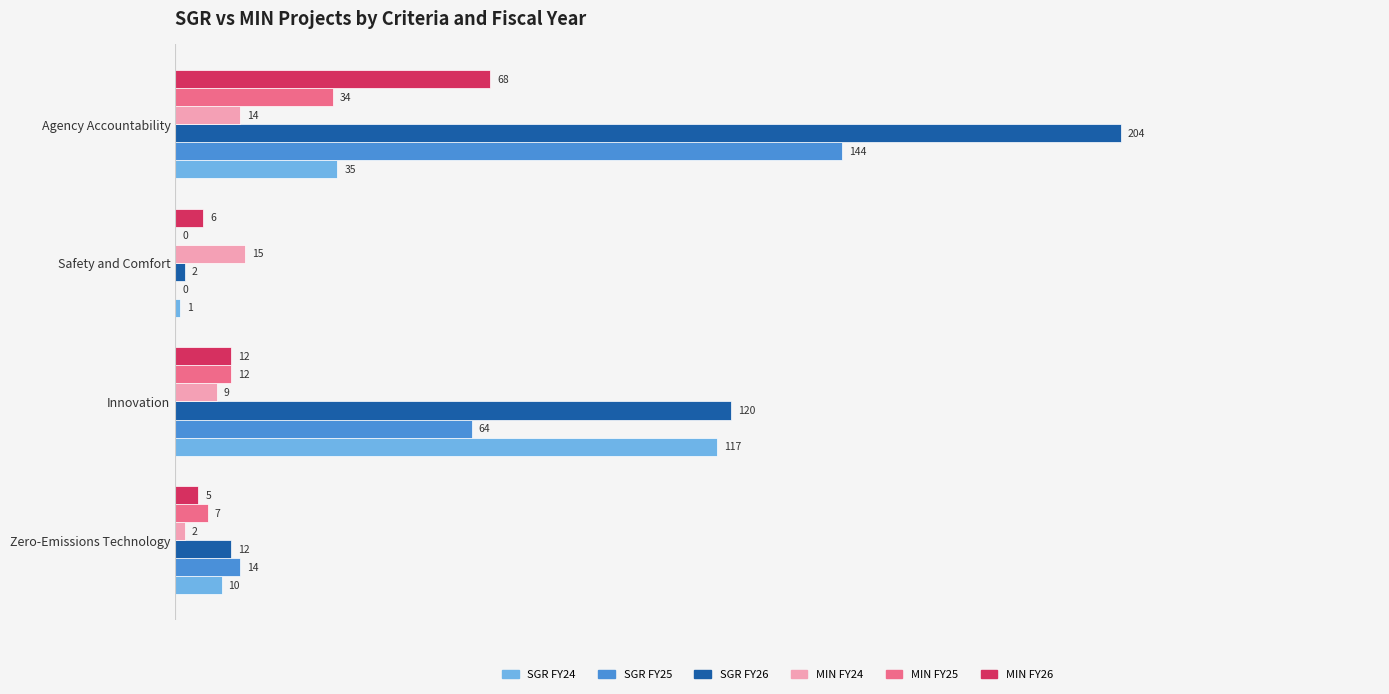

The MIN FY24 series shows 9 at Innovation. True or false?

True